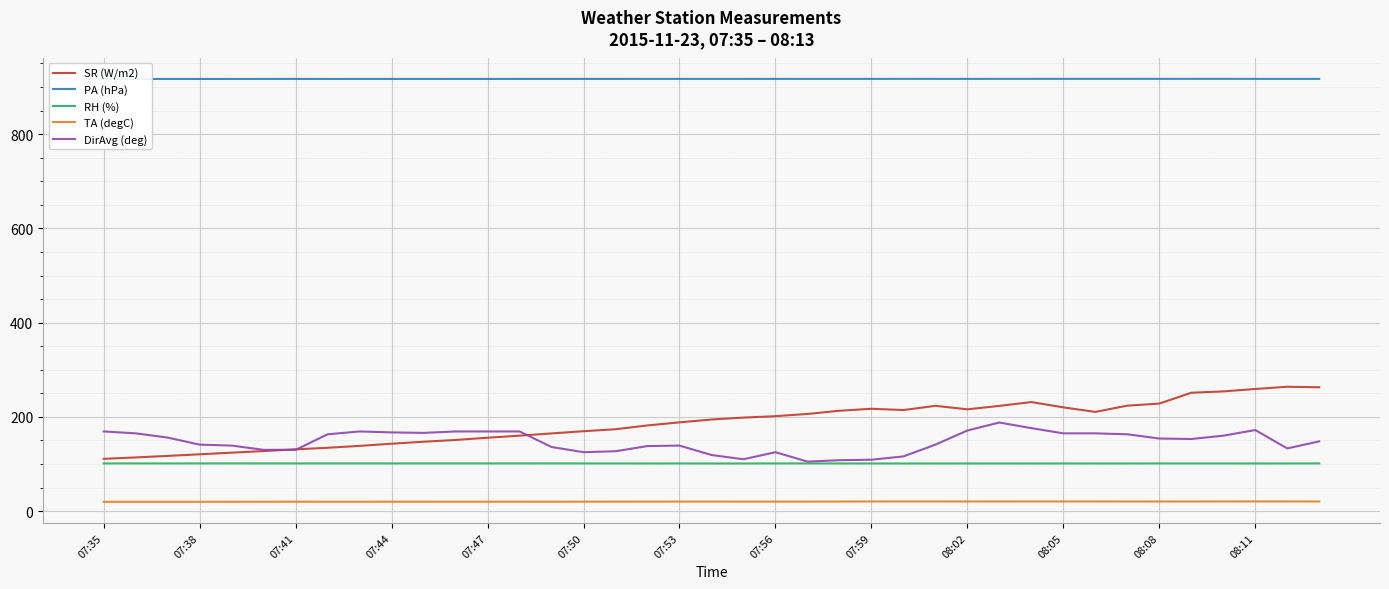

Is the value of SR (W/m2) at 07:56 greater than the value of RH (%) at 08:08?

Yes